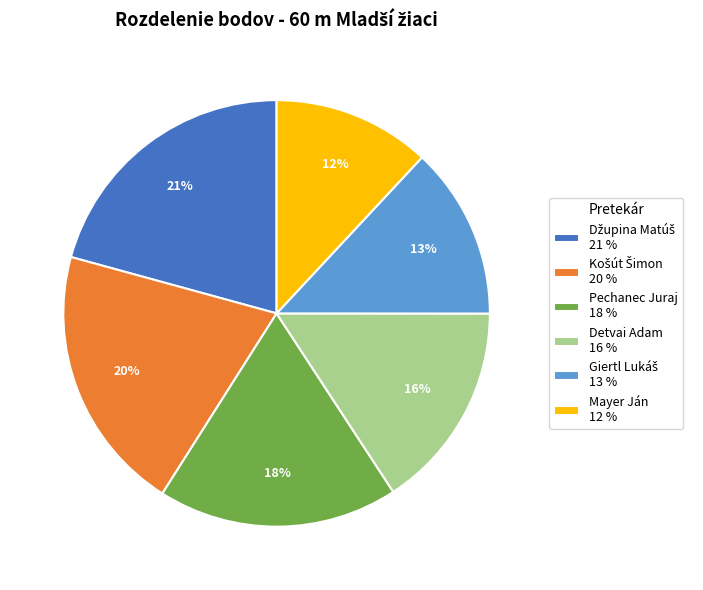

To the nearest percent, what is the average slice percentage?

17%